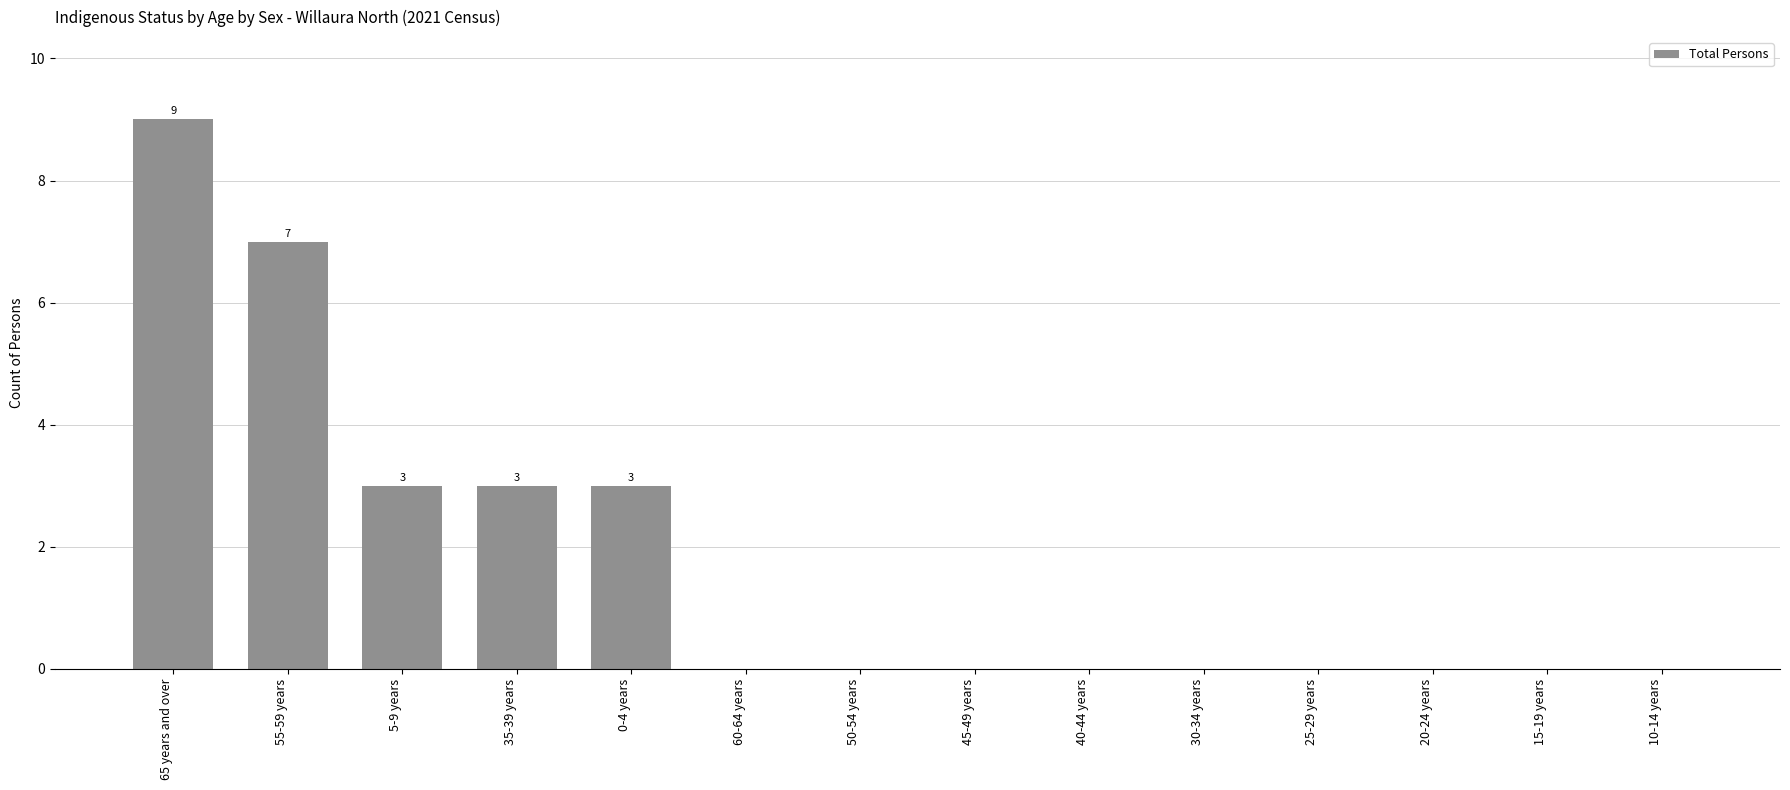

Approximately how many times larger is the value at 35-39 years compared to 55-59 years?

0.4